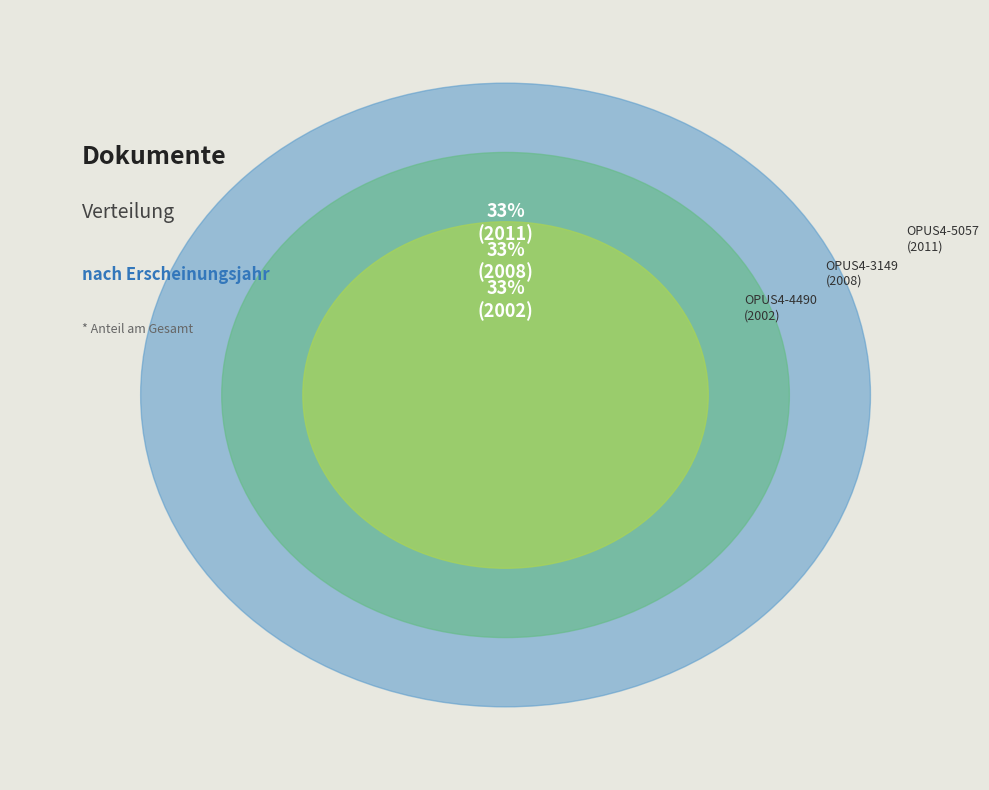

Is OPUS4-5057 the majority of the pie?

No